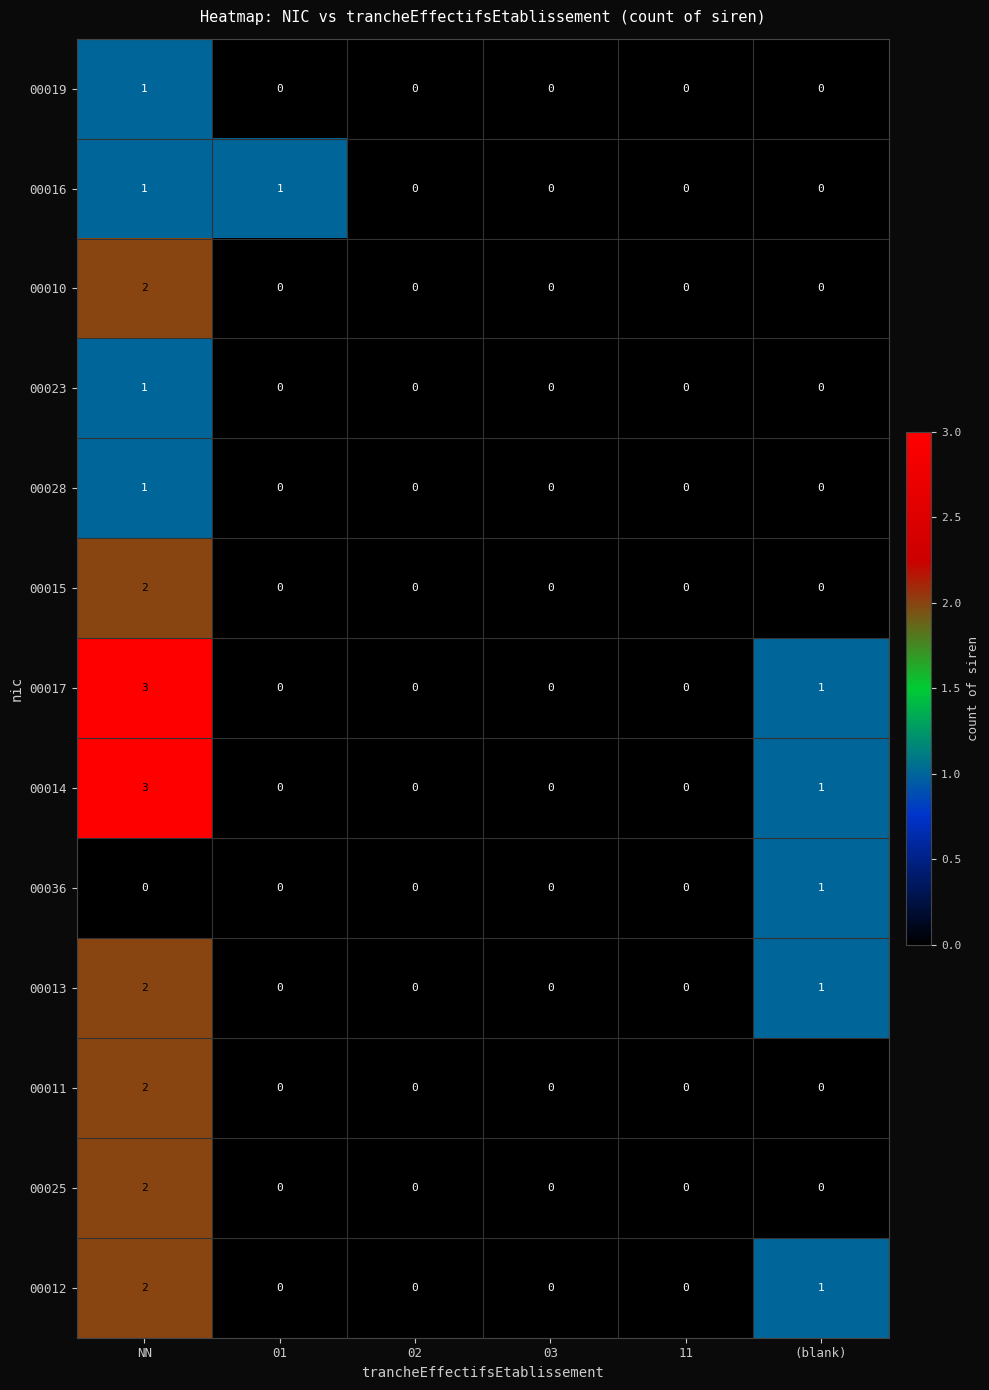

At which category is the sum across all series the highest?

NN